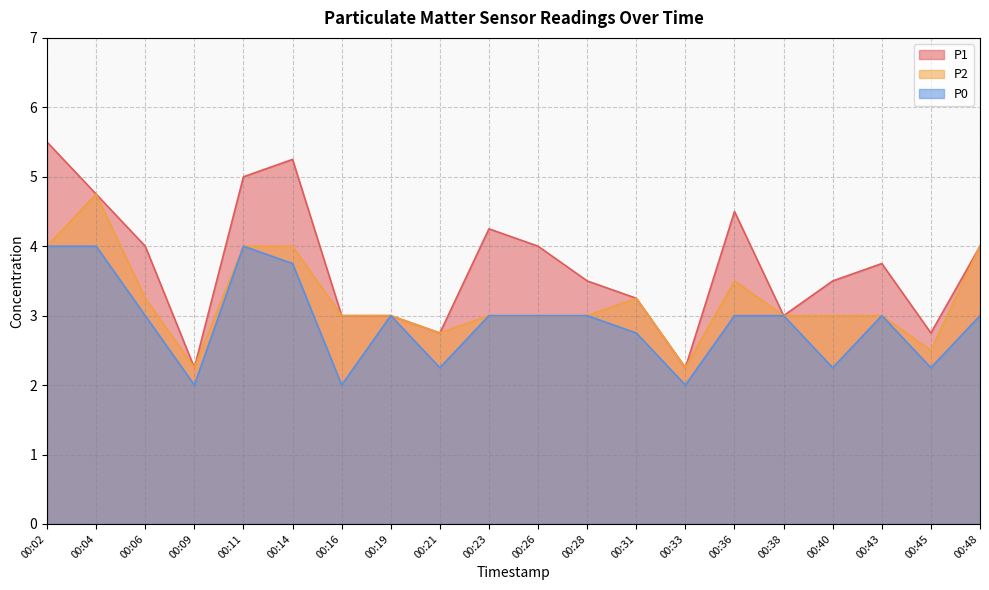

True or false: P2 and P1 intersect in this chart.

False